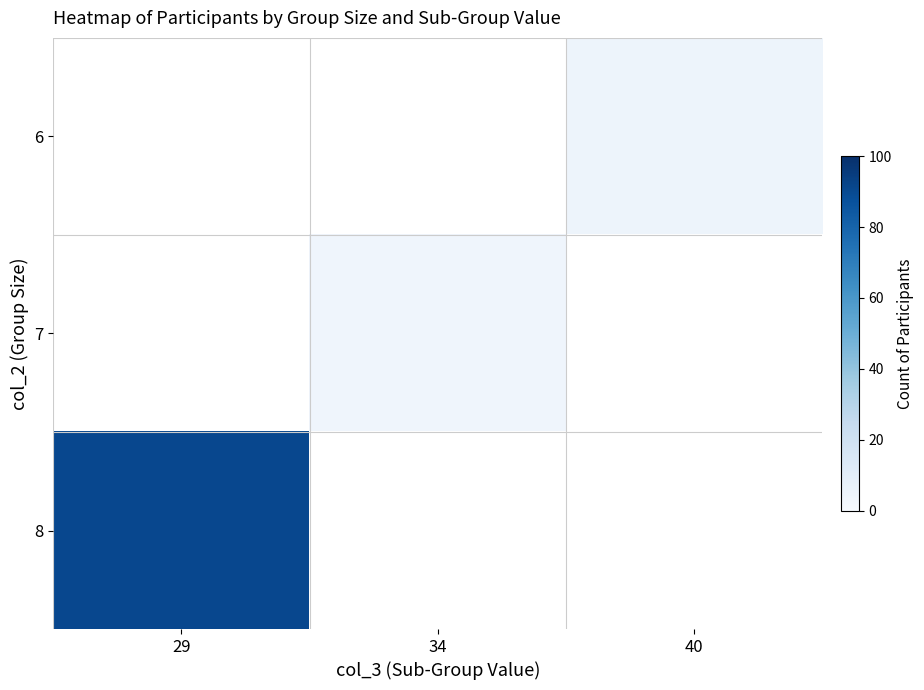

Rank the series by their maximum value, from lowest to highest.

6, 7, 8